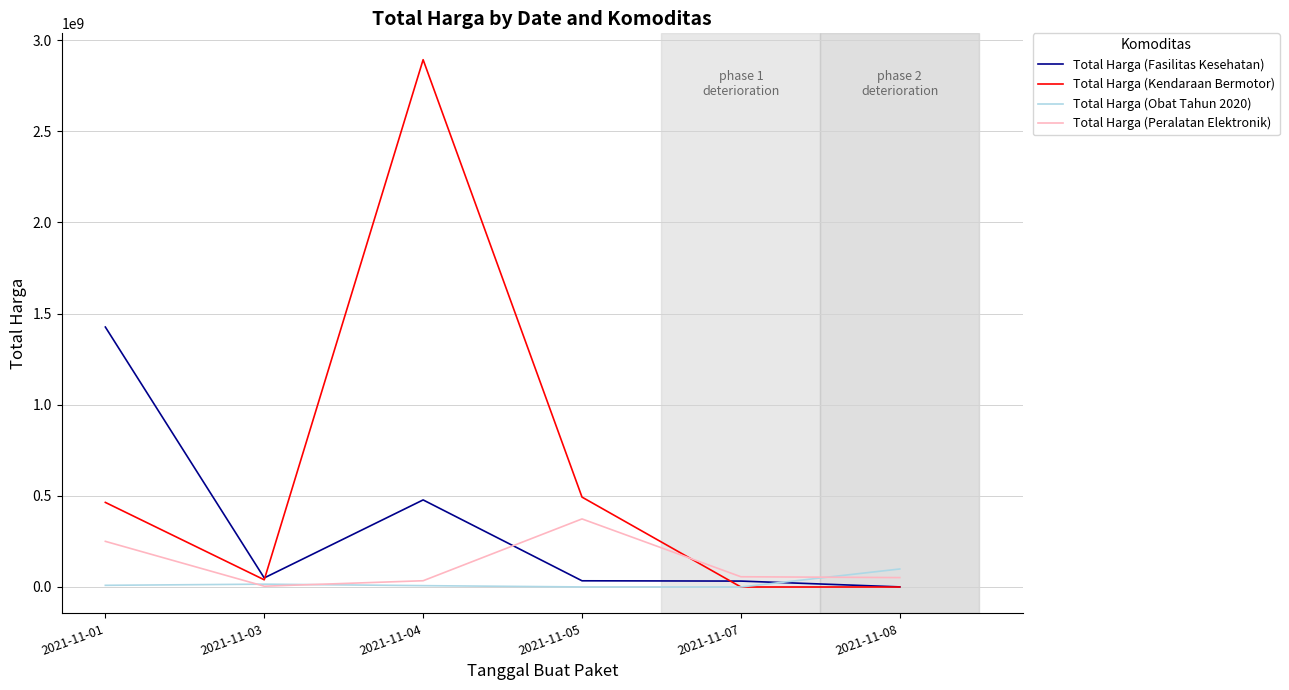

True or false: Total Harga (Kendaraan Bermotor) and Total Harga (Fasilitas Kesehatan) intersect in this chart.

True